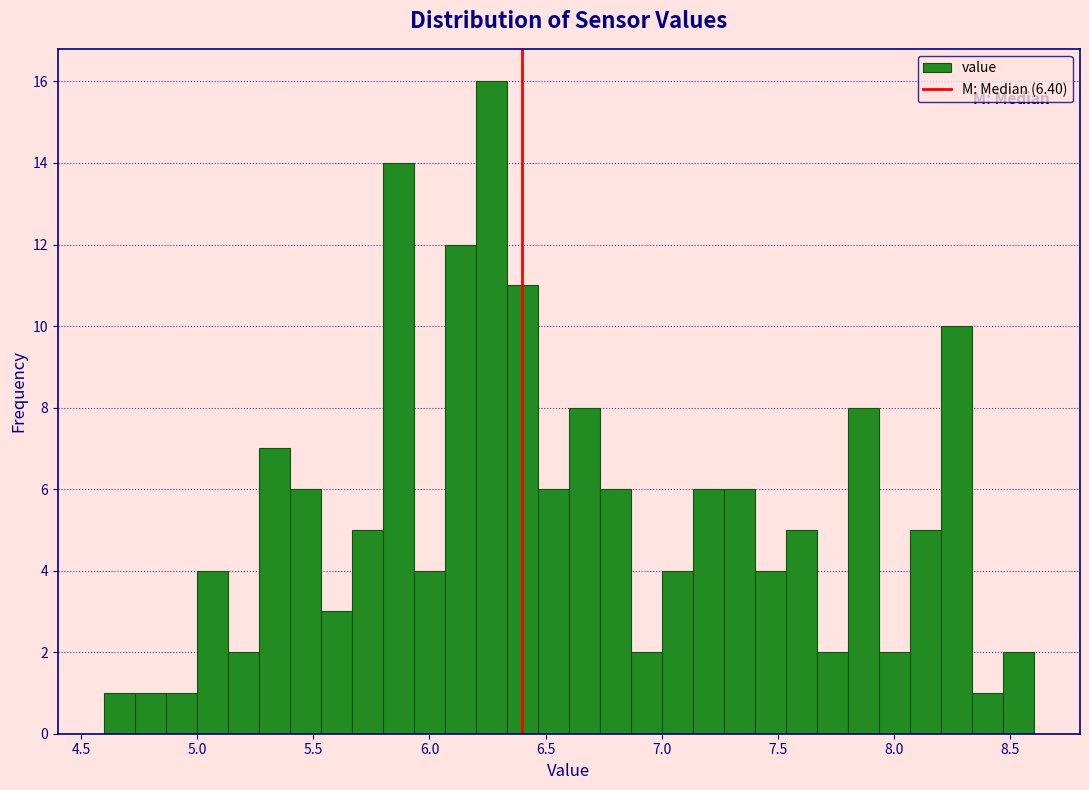

Around what value on the x-axis is the tallest bar? Give the approximate position of its centre, as read against the axis.

6.25